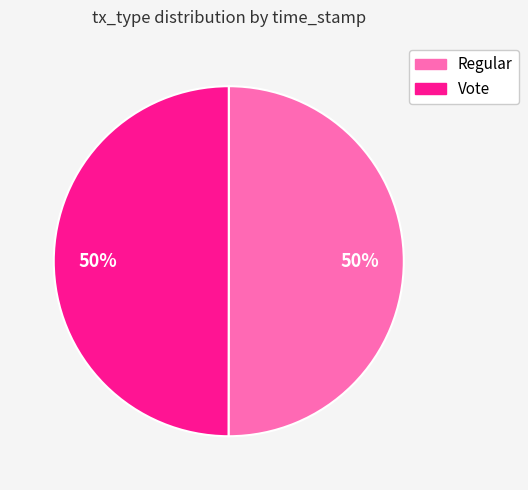

To the nearest percent, what portion does Vote represent?

50%